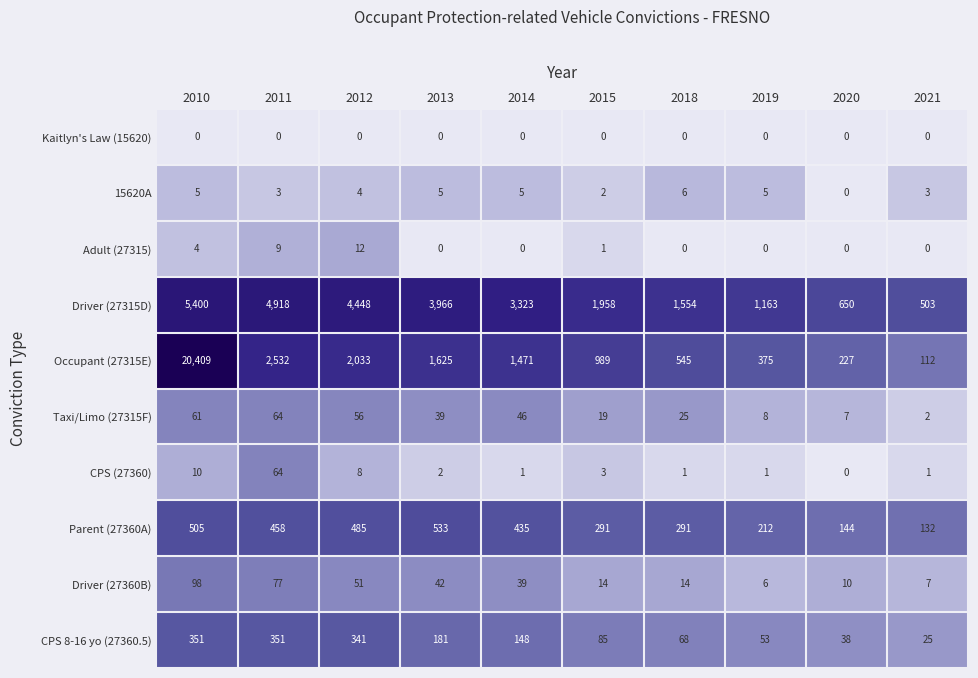

How many series are shown in this chart?

10